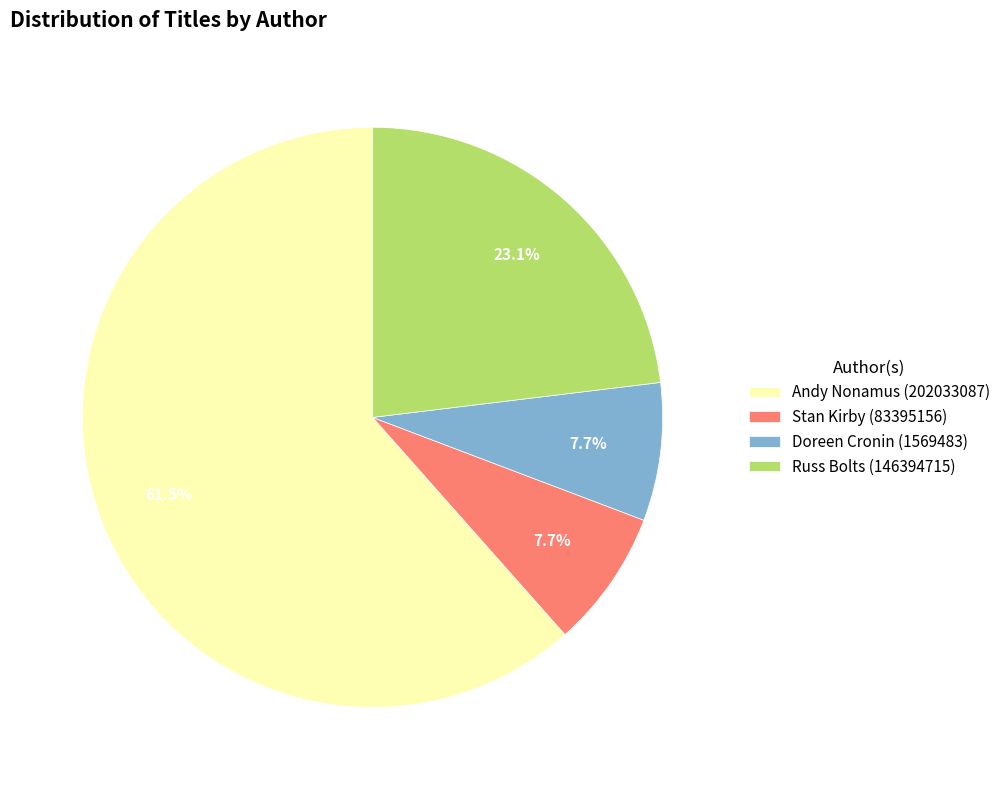

Which slice is the largest?

Andy Nonamus (202033087)